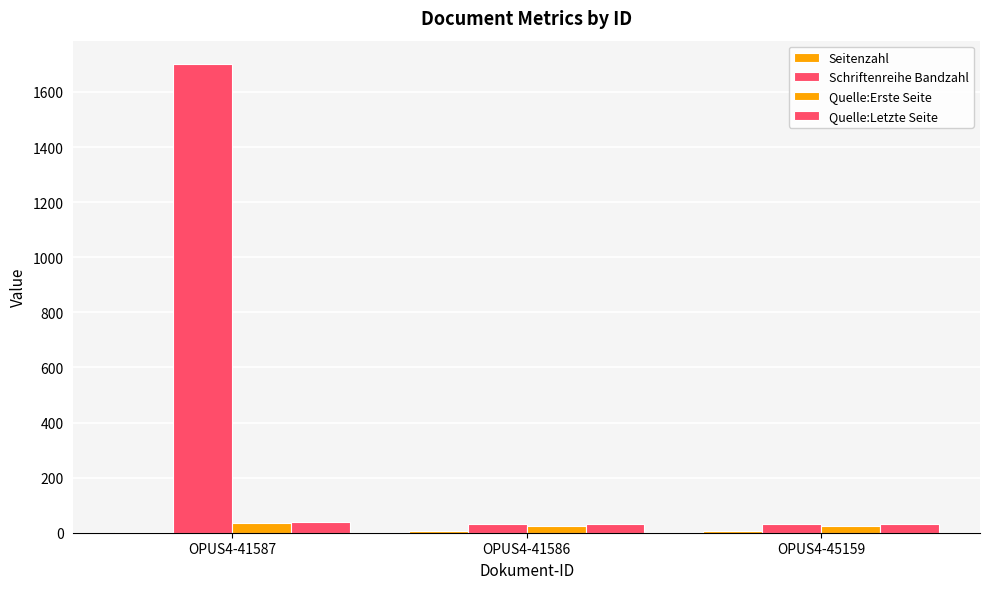

Reading right to left, extract all data points from this chart.

Seitenzahl: OPUS4-45159=8	OPUS4-41586=7	OPUS4-41587=2
Schriftenreihe Bandzahl: OPUS4-45159=33	OPUS4-41586=33	OPUS4-41587=1701
Quelle:Erste Seite: OPUS4-45159=26	OPUS4-41586=26	OPUS4-41587=36
Quelle:Letzte Seite: OPUS4-45159=33	OPUS4-41586=33	OPUS4-41587=38